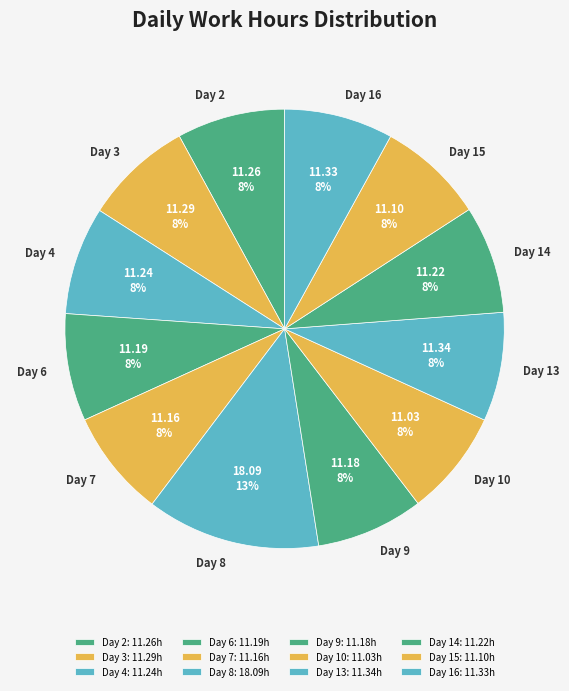

Does Day 6 represent more than half of the total?

No